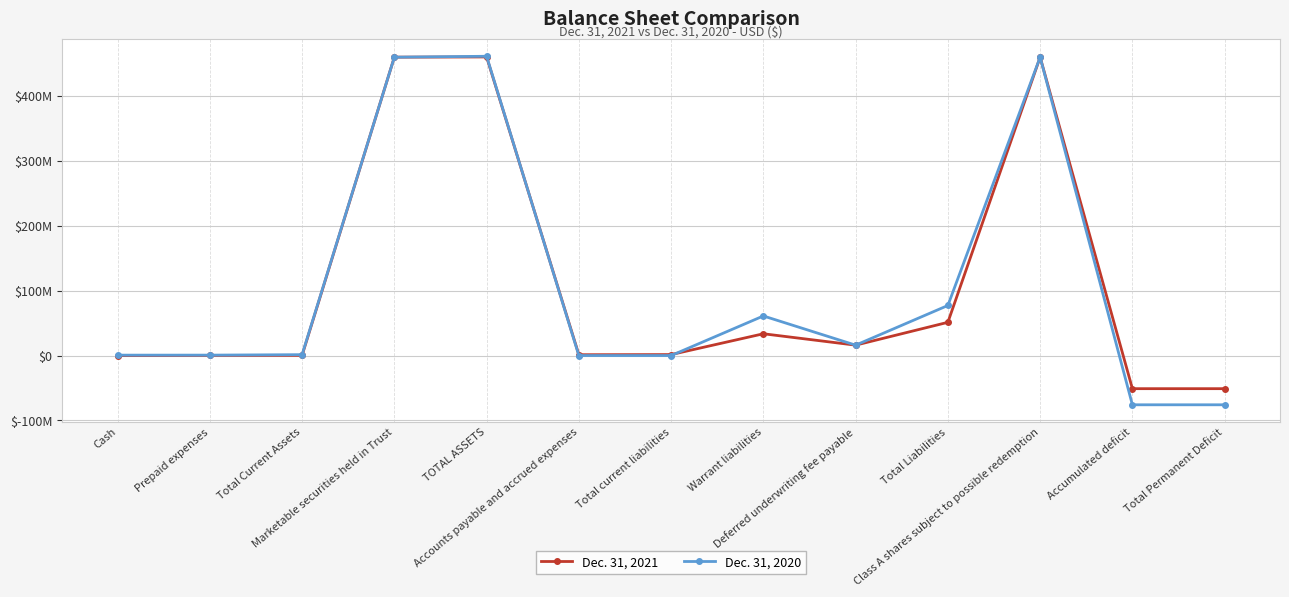

What are all the series names shown in the legend?

Dec. 31, 2021, Dec. 31, 2020